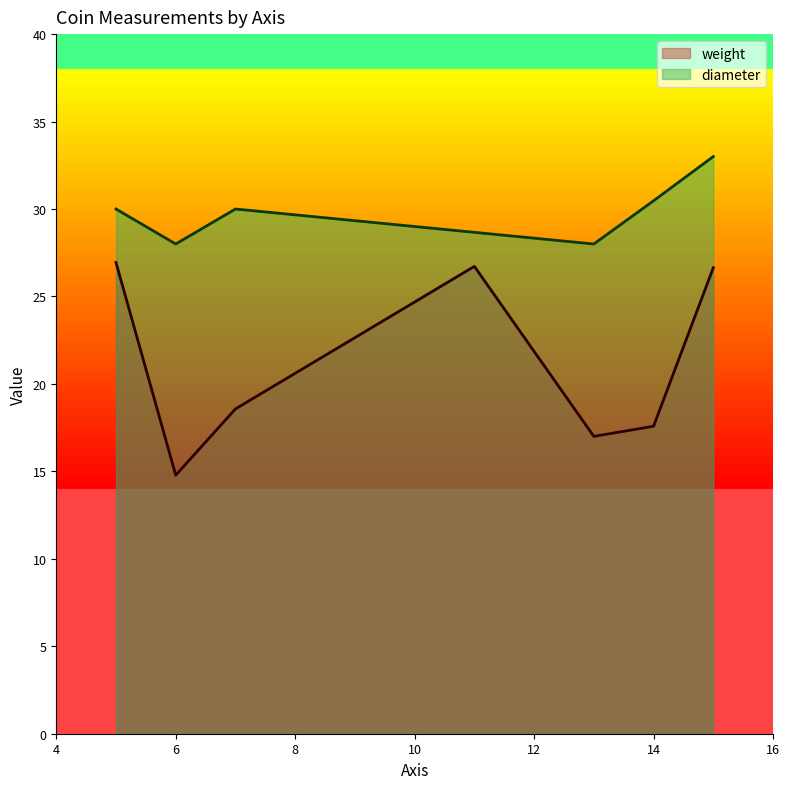

Does the chart display data point markers on the line(s)?

No